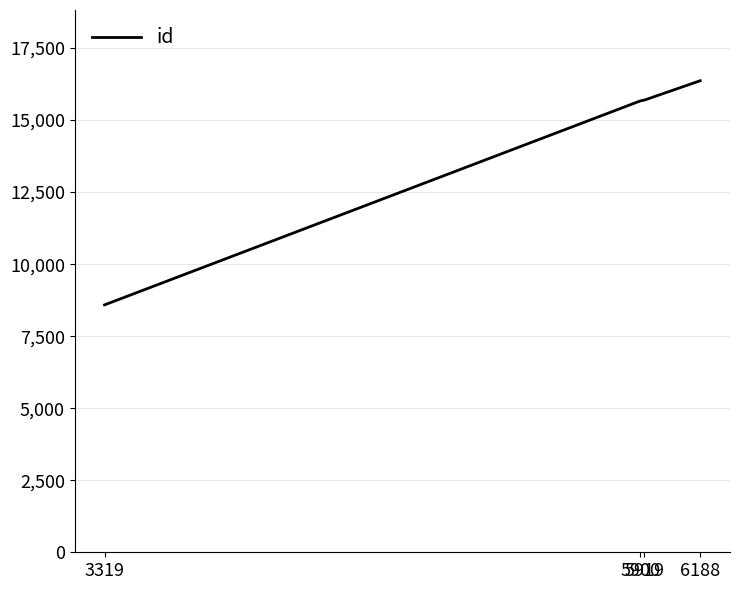

What is the sum of the values at 3319 and 5919?

24280